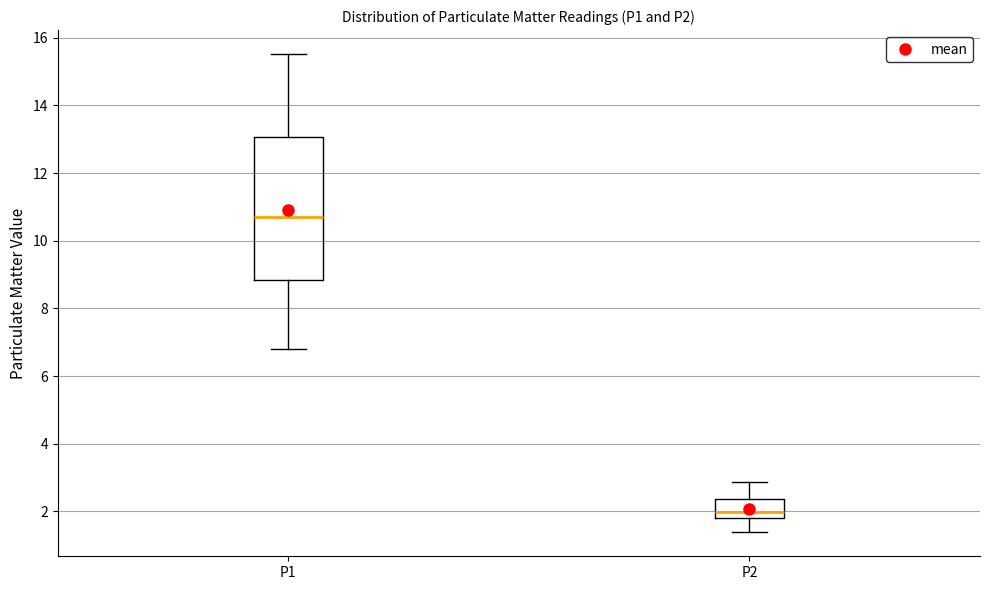

Which box has the lowest median line?

P2